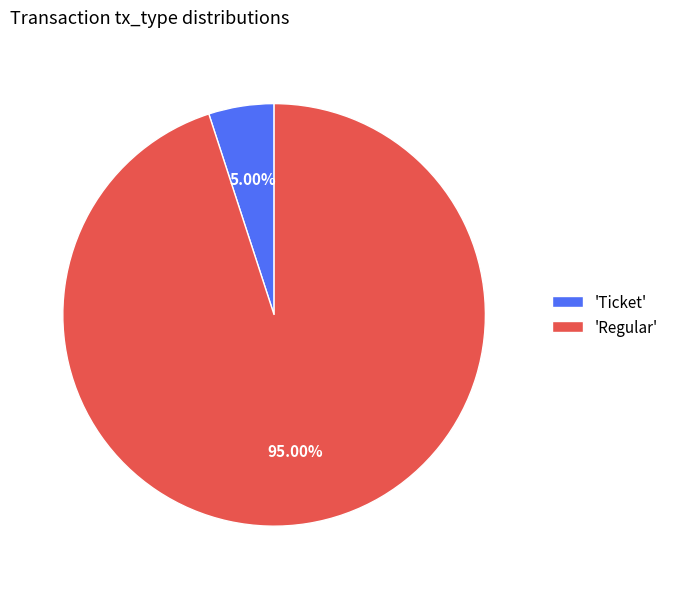

Between 'Ticket' and 'Regular', which is larger?

'Regular'